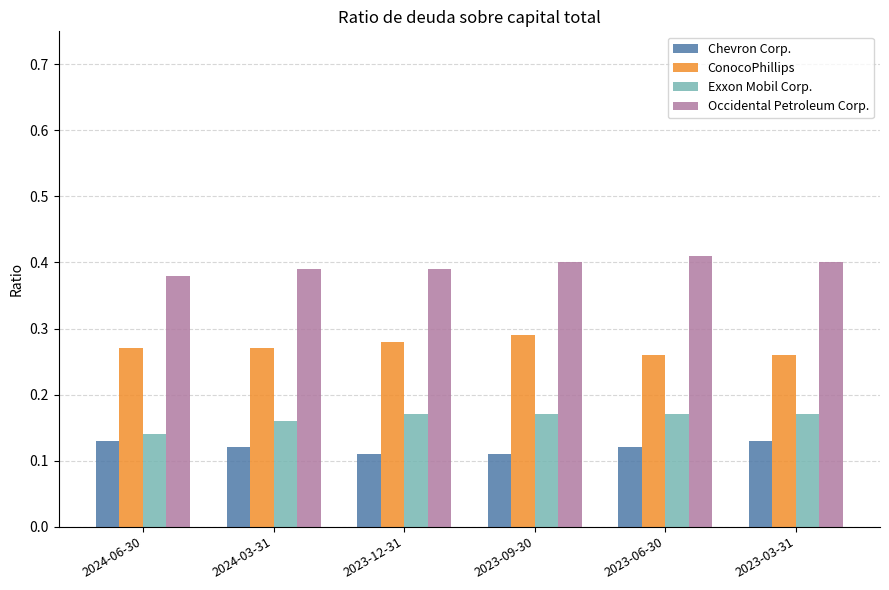

Rank the series at 2023-03-31 from lowest to highest value.

Chevron Corp., Exxon Mobil Corp., ConocoPhillips, Occidental Petroleum Corp.